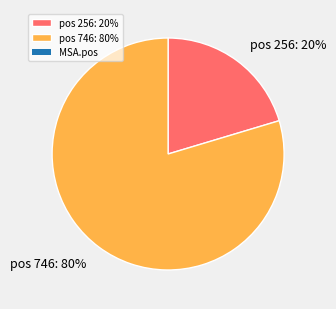

Combined, do pos 256: 20% and pos 746: 80% account for over 50%?

Yes